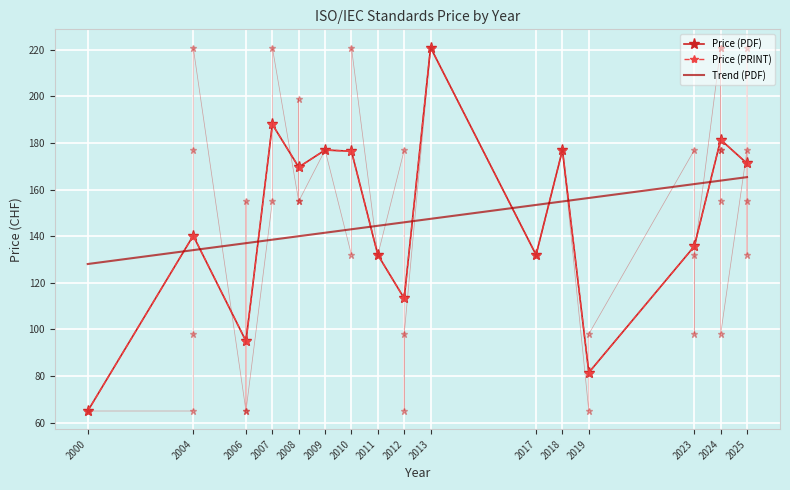

Reading left to right, extract all data points from this chart.

Price (PDF): 2000=65.0	2004=140.2	2006=95.0	2007=188.0	2008=169.7	2009=177.0	2010=176.5	2011=132.0	2012=113.3	2013=221.0	2017=132.0	2018=177.0	2019=81.5	2023=135.7	2024=181.4	2025=171.2
Price (PRINT): 2000=65.0	2004=140.2	2006=95.0	2007=188.0	2008=169.7	2009=177.0	2010=176.5	2011=132.0	2012=113.3	2013=221.0	2017=132.0	2018=177.0	2019=81.5	2023=135.7	2024=181.4	2025=171.2
Trend (PDF): 2000=128.1	2004=134.1	2006=137.0	2007=138.5	2008=140.0	2009=141.5	2010=143.0	2011=144.5	2012=146.0	2013=147.5	2017=153.4	2018=154.9	2019=156.4	2023=162.4	2024=163.9	2025=165.4